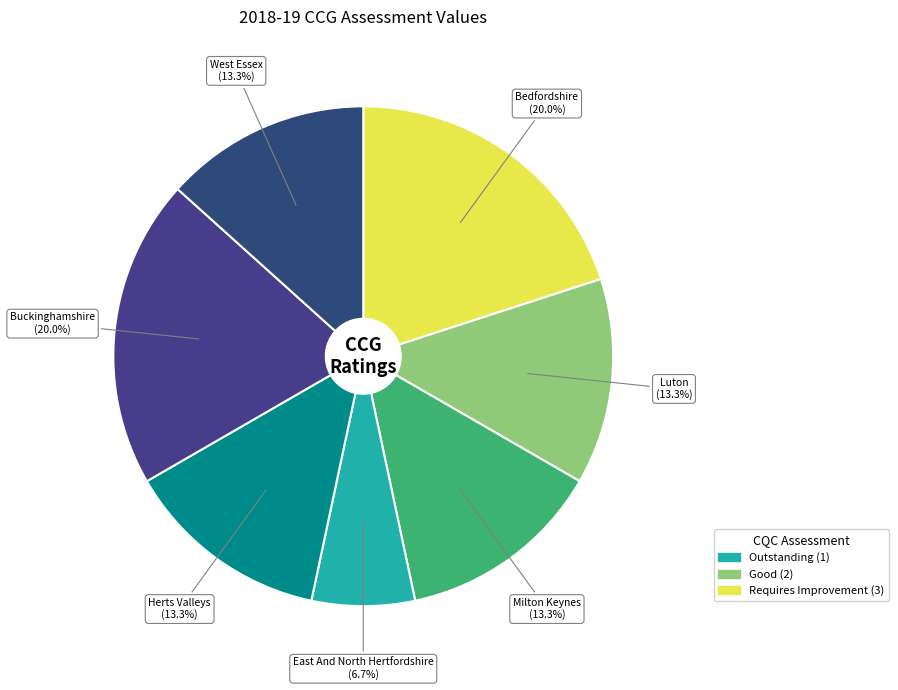

Which category has the smallest portion of the pie?

NHS East And North Hertfordshire CCG